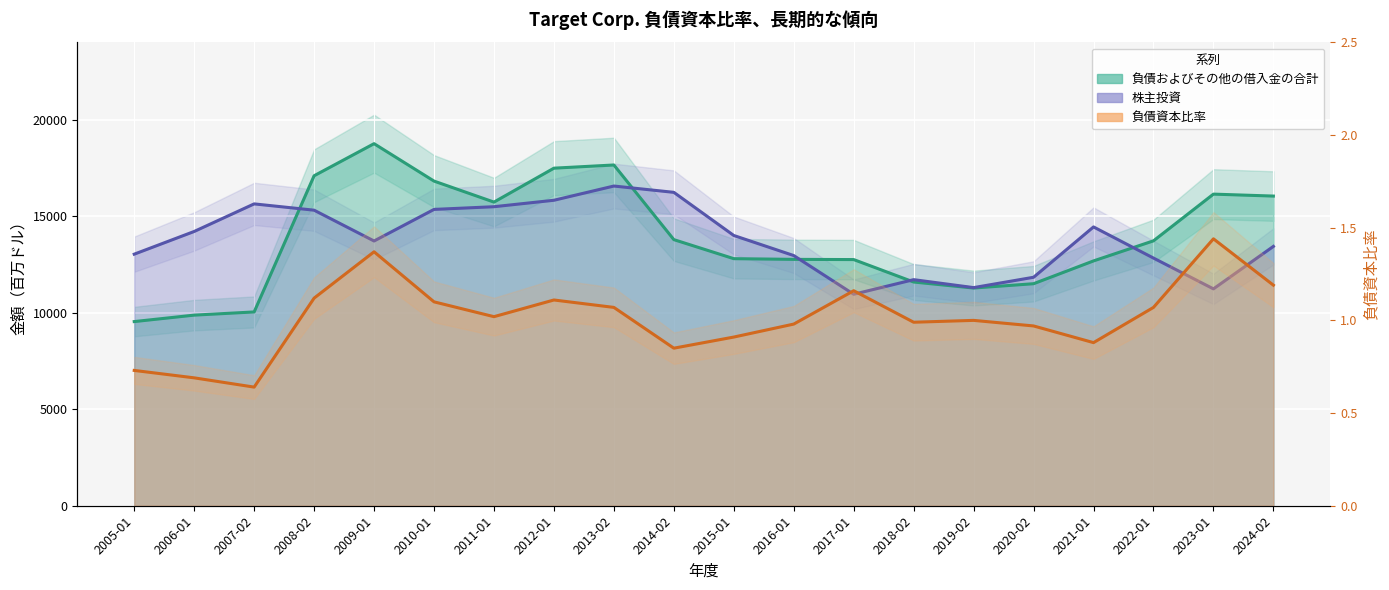

What is the average value of the 負債およびその他の借入金の合計 series?

13899.2